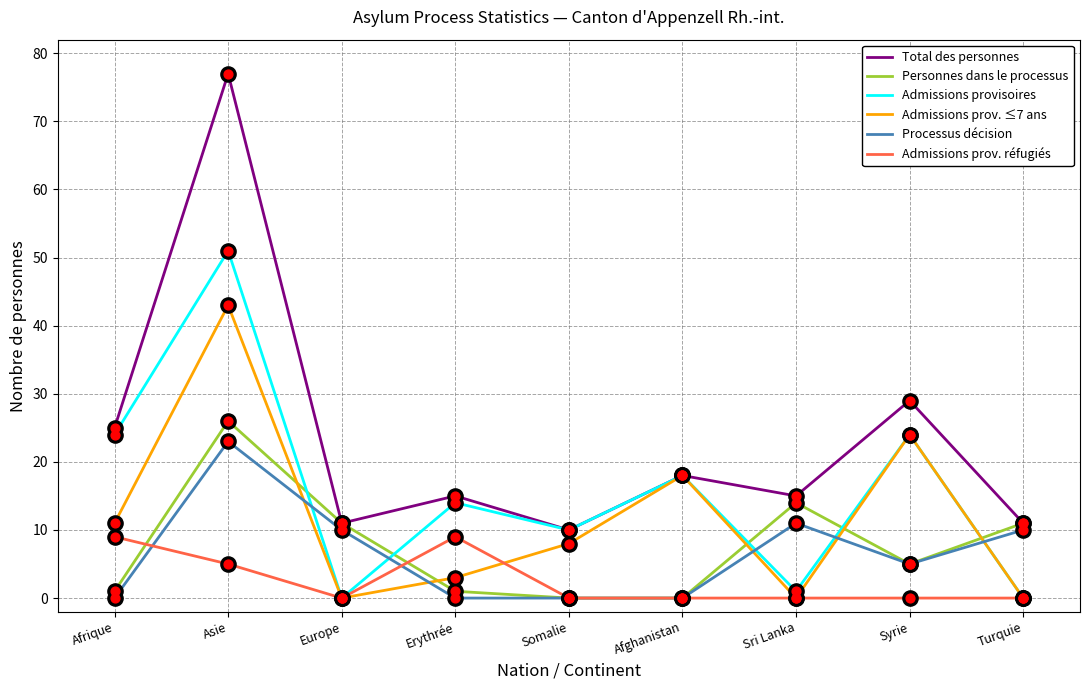

At which category is the sum across all series the highest?

Asie